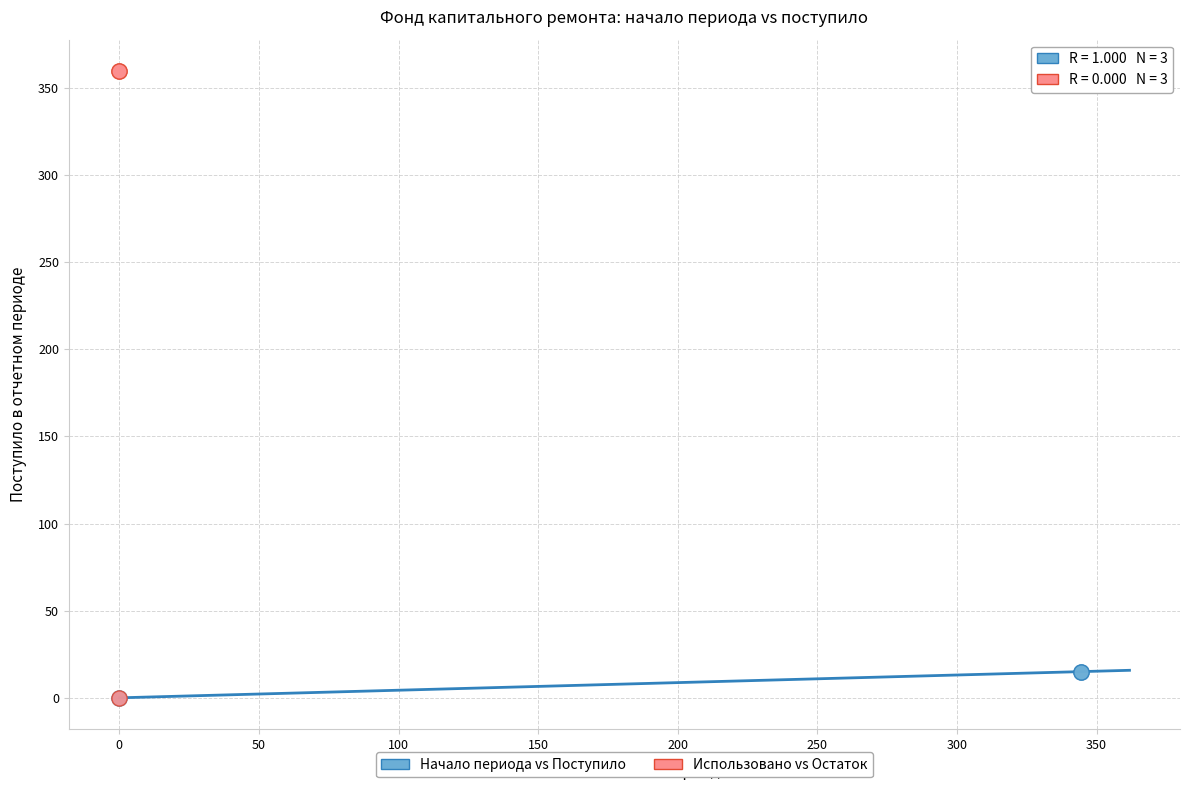

Which series has the widest spread of Y values?

Использовано vs Остаток